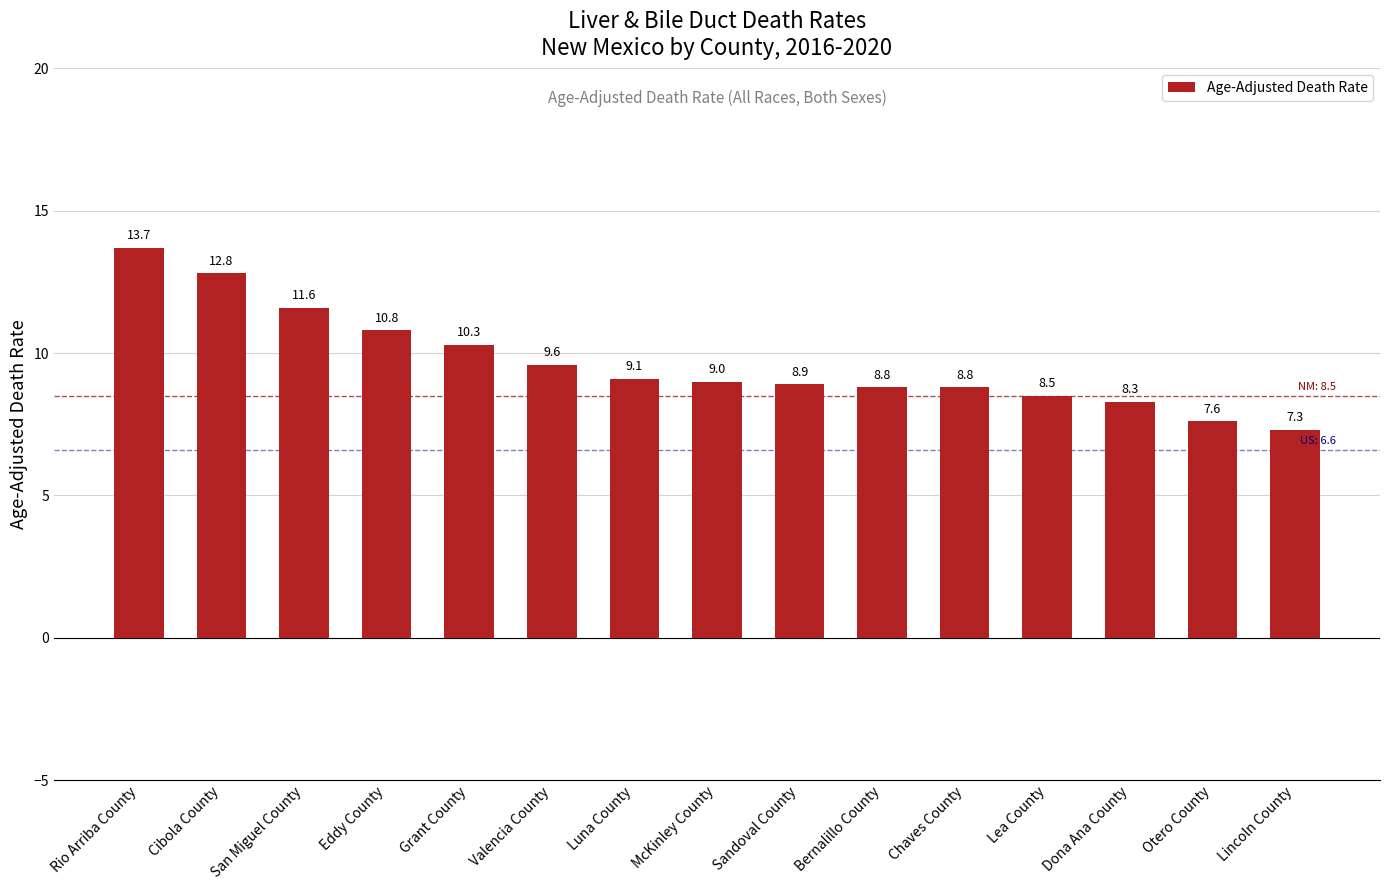

What is the label of the 11th bar from the right?

Grant County